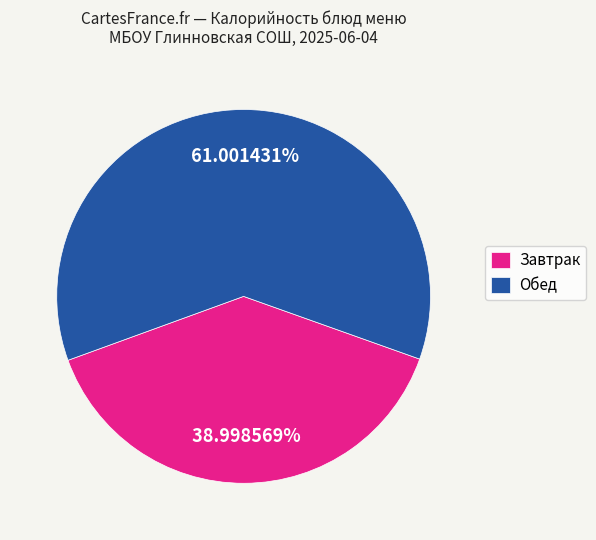

Does Обед account for over 50% of the chart?

Yes